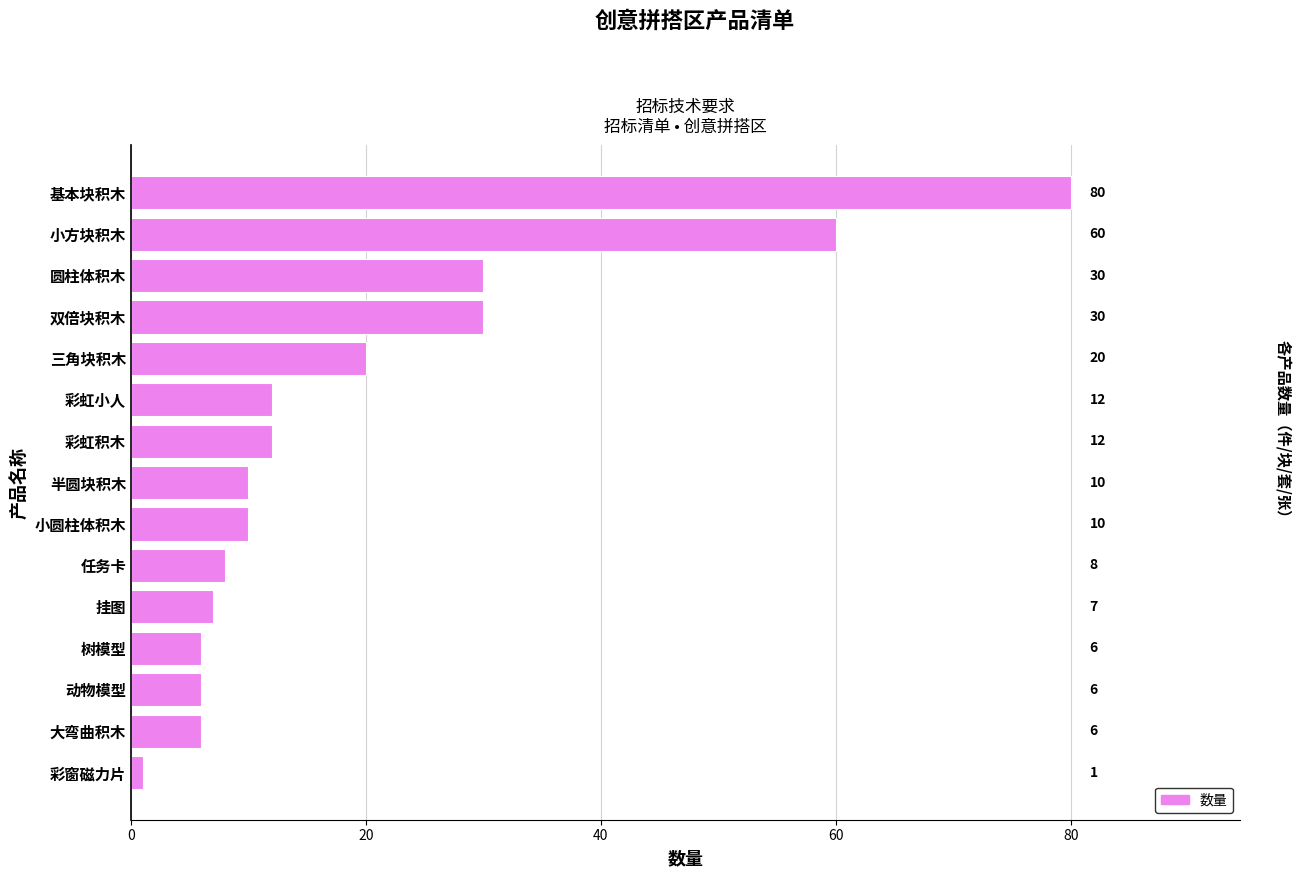

How many distinct data groups are displayed?

1